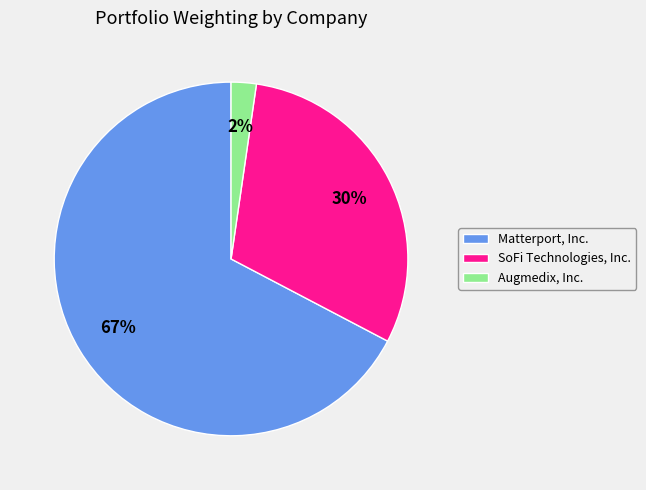

Is there a majority slice in this chart?

Yes